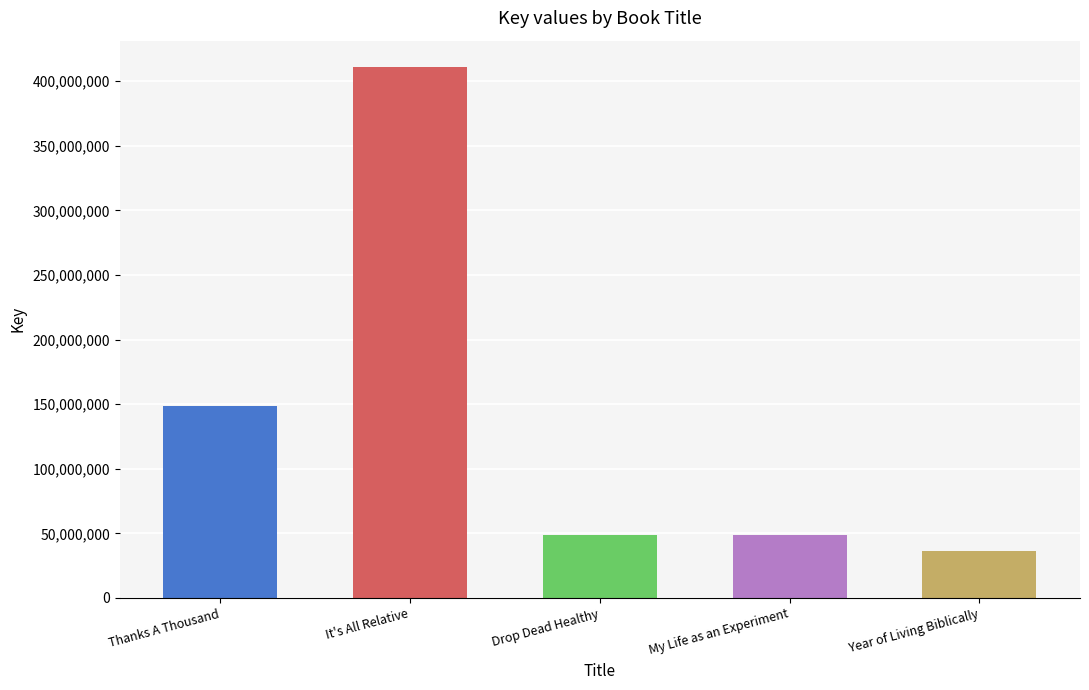

Which category has the lowest value across all series?

Year of Living Biblically